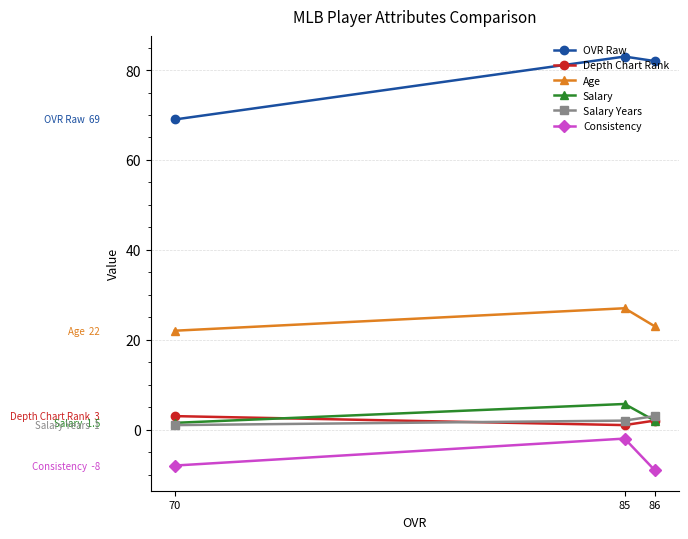

What is the difference between the maximum and second lowest values in the Age series?

4.0